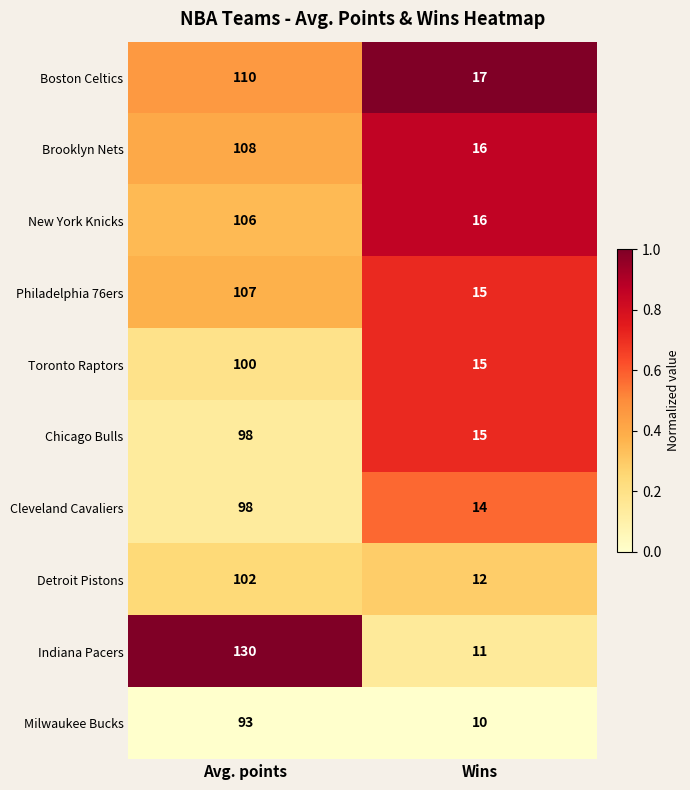

Which category has the highest value in the Philadelphia 76ers series?

Avg. points